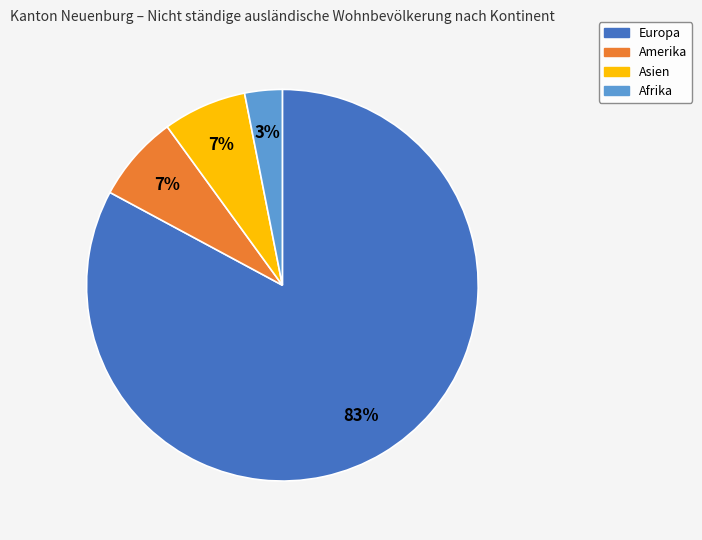

How many slices are in this pie chart?

4